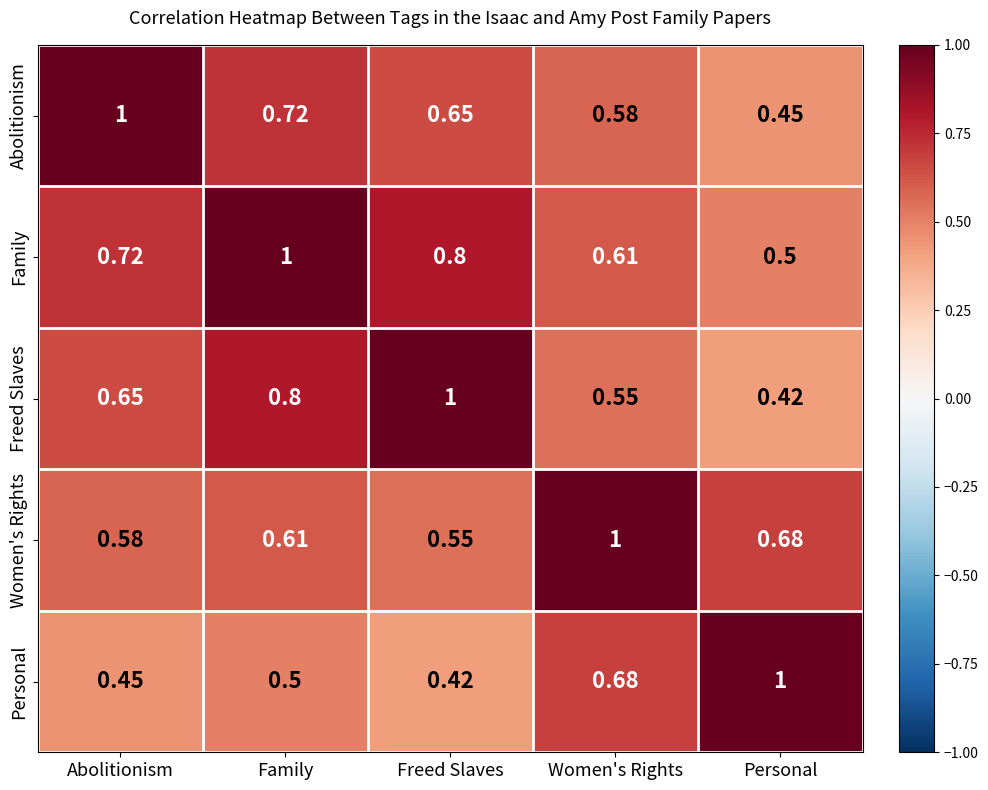

What is the total value across all series at Women's Rights?

3.4